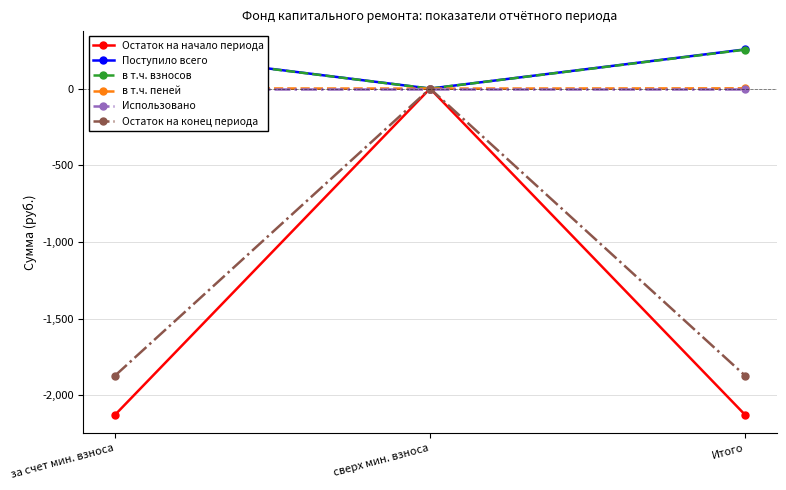

Which category has the lowest value in the в т.ч. пеней series?

сверх мин. взноса